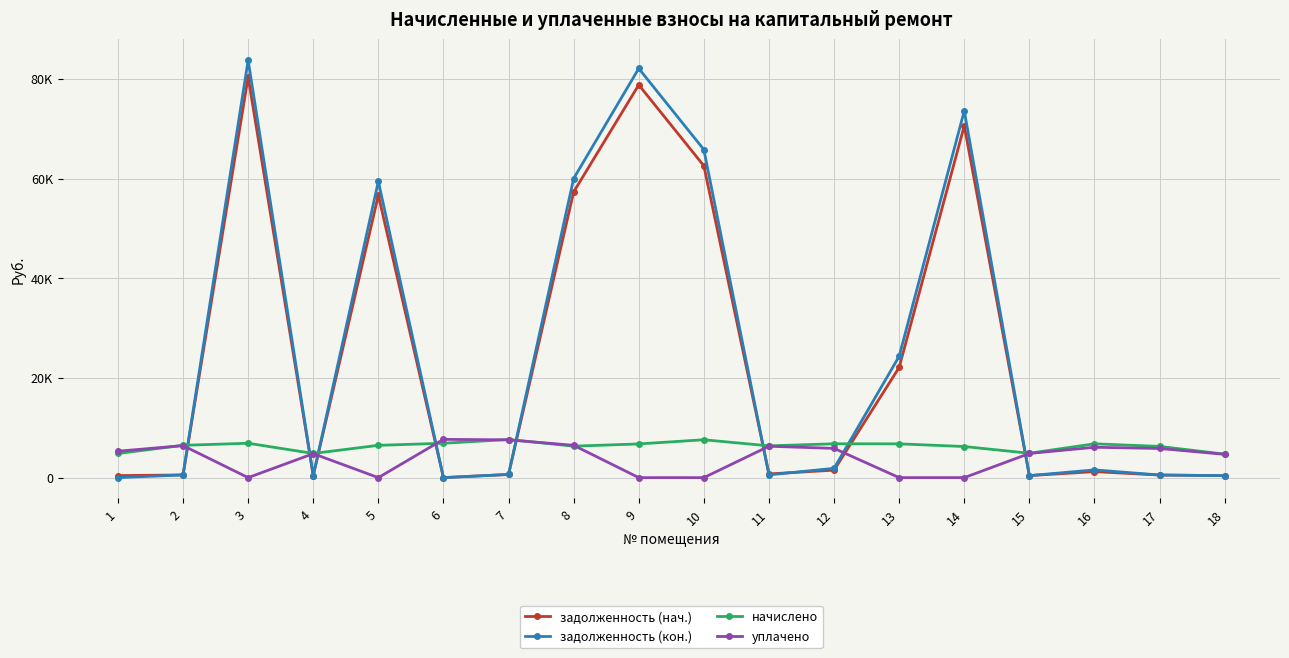

Between 1 and 6, which series saw the biggest shift?

уплачено